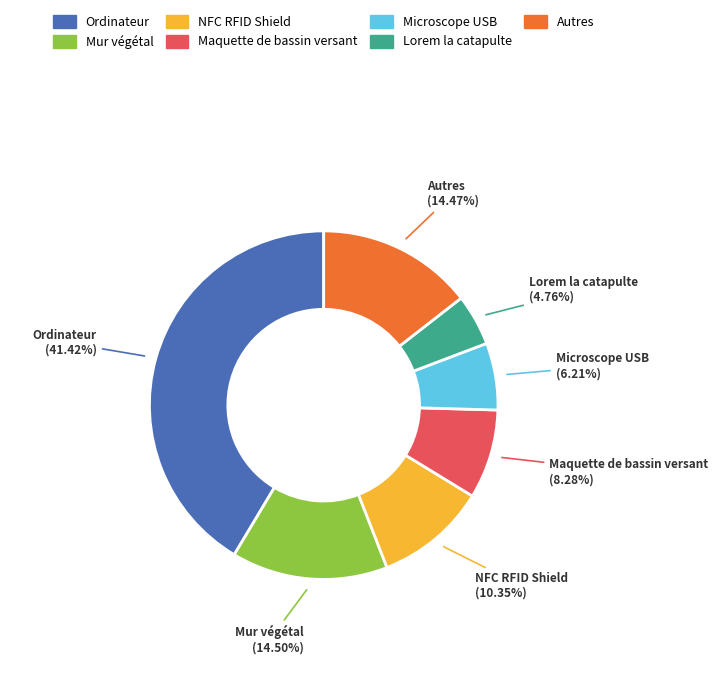

Between Autres and Lorem la catapulte, which is larger?

Autres